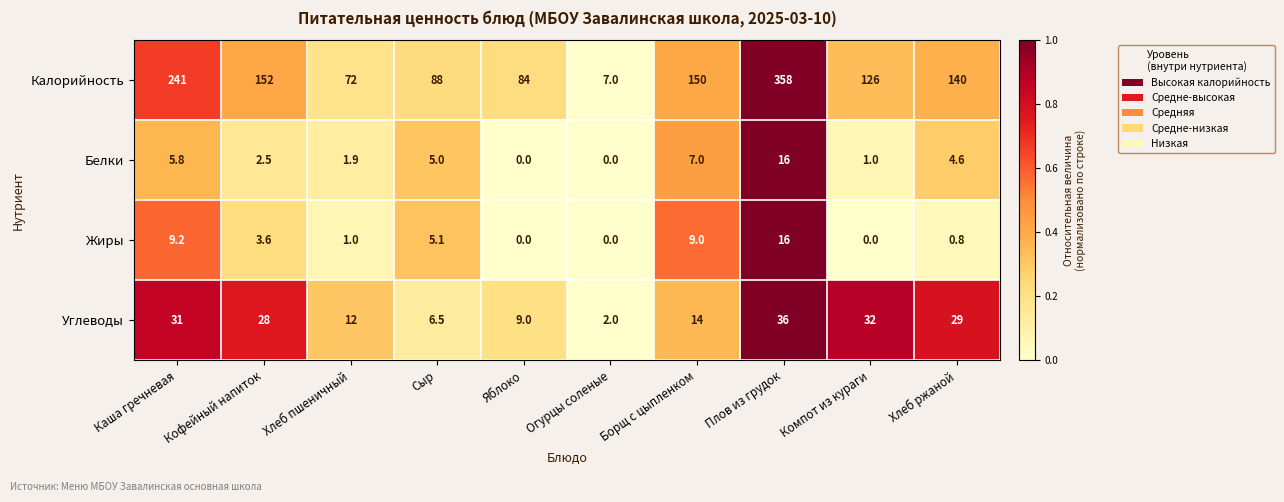

The value of Калорийность at Компот из кураги is 126.0. True or false?

True